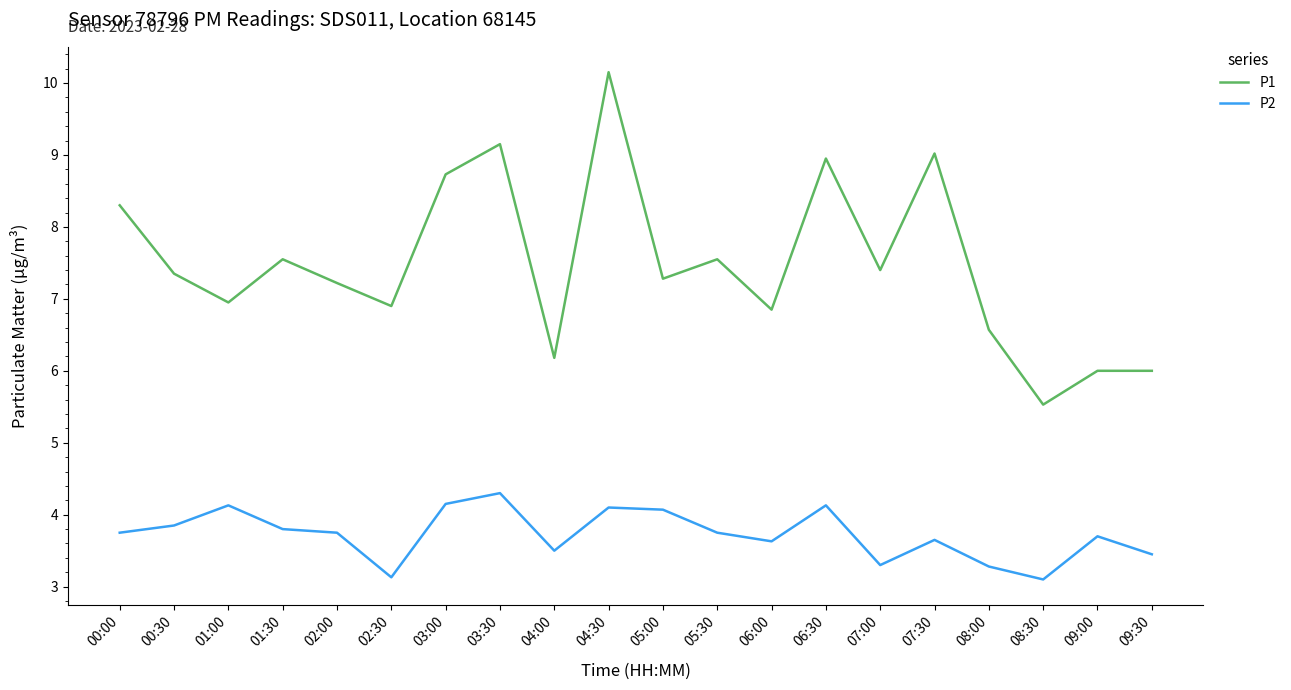

Does the chart display data point markers on the line(s)?

No